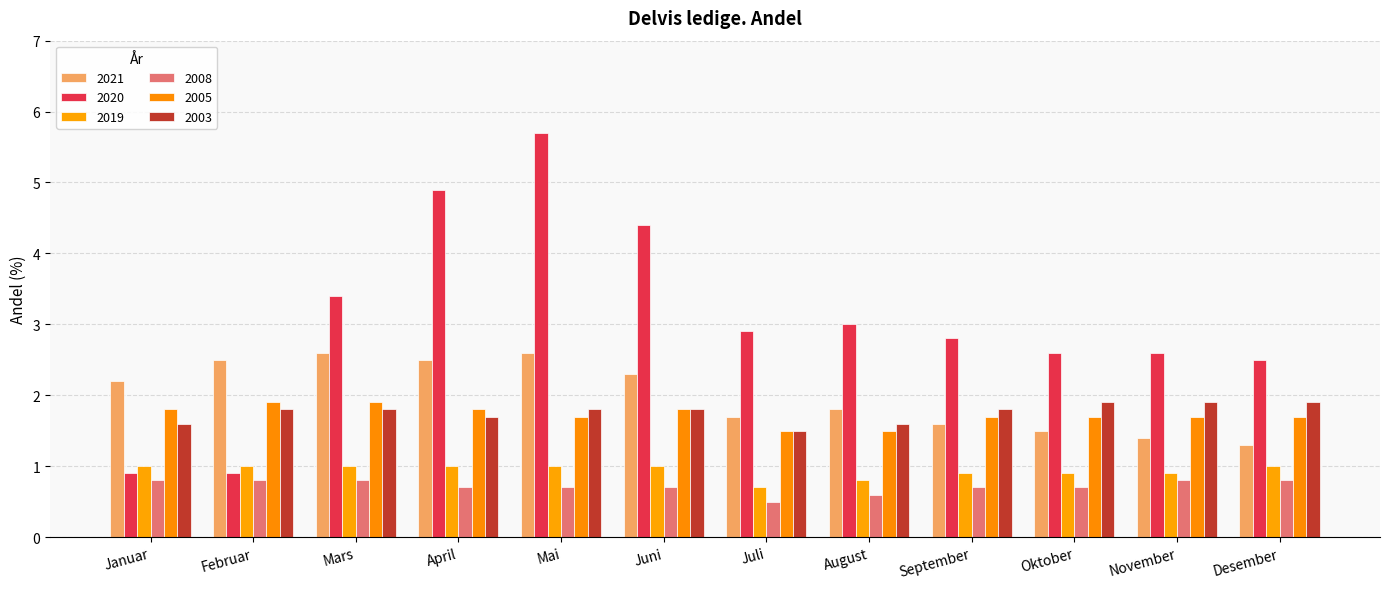

How many 2008 values are between 0 and 1?

12